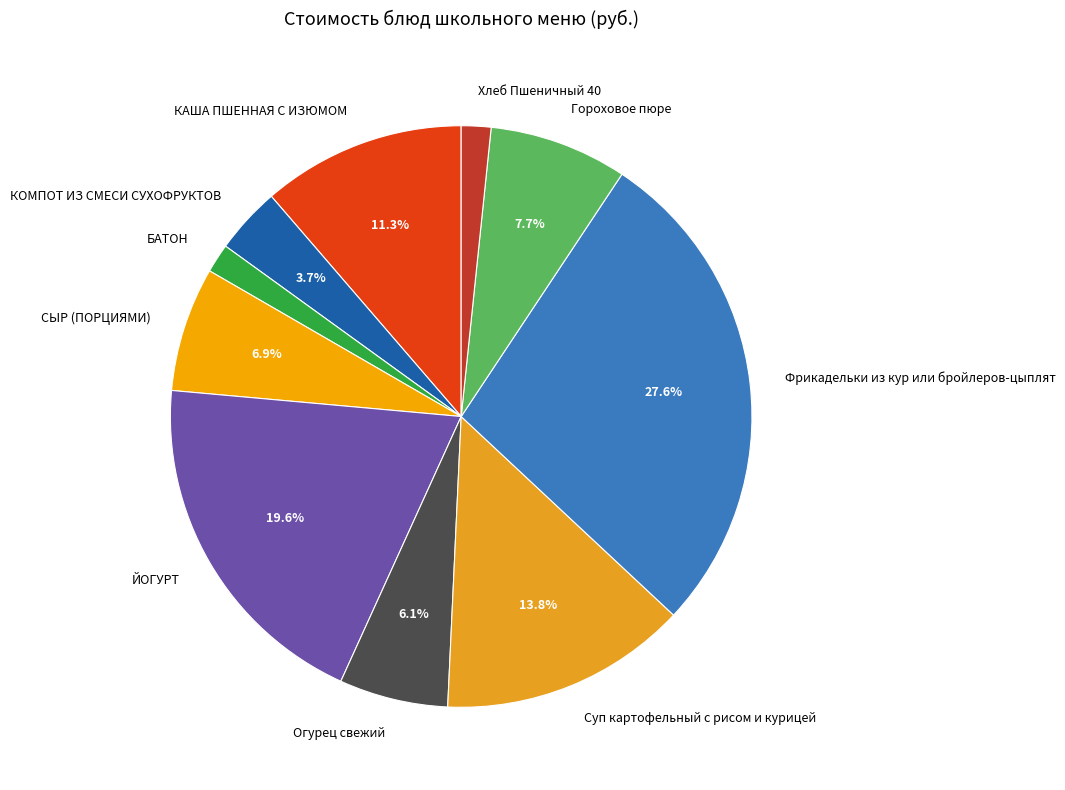

True or false: ЙОГУРТ accounts for 20% of the total.

True